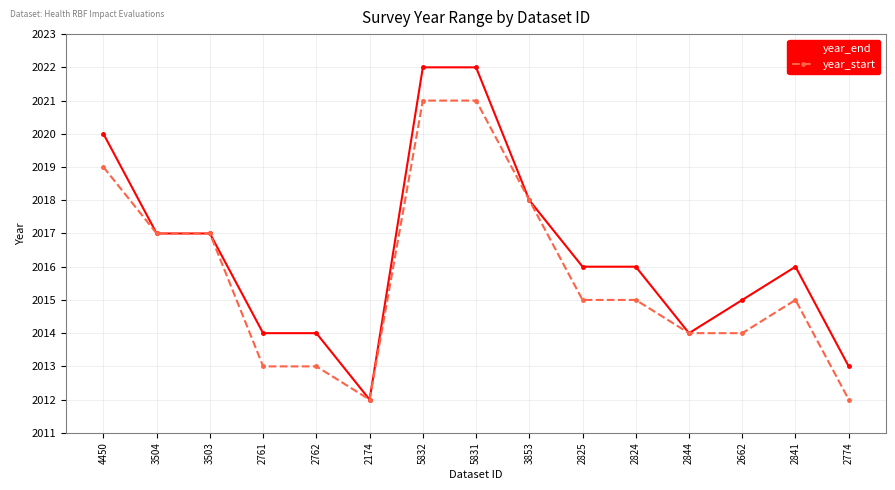

What position from the right is 2762?

11